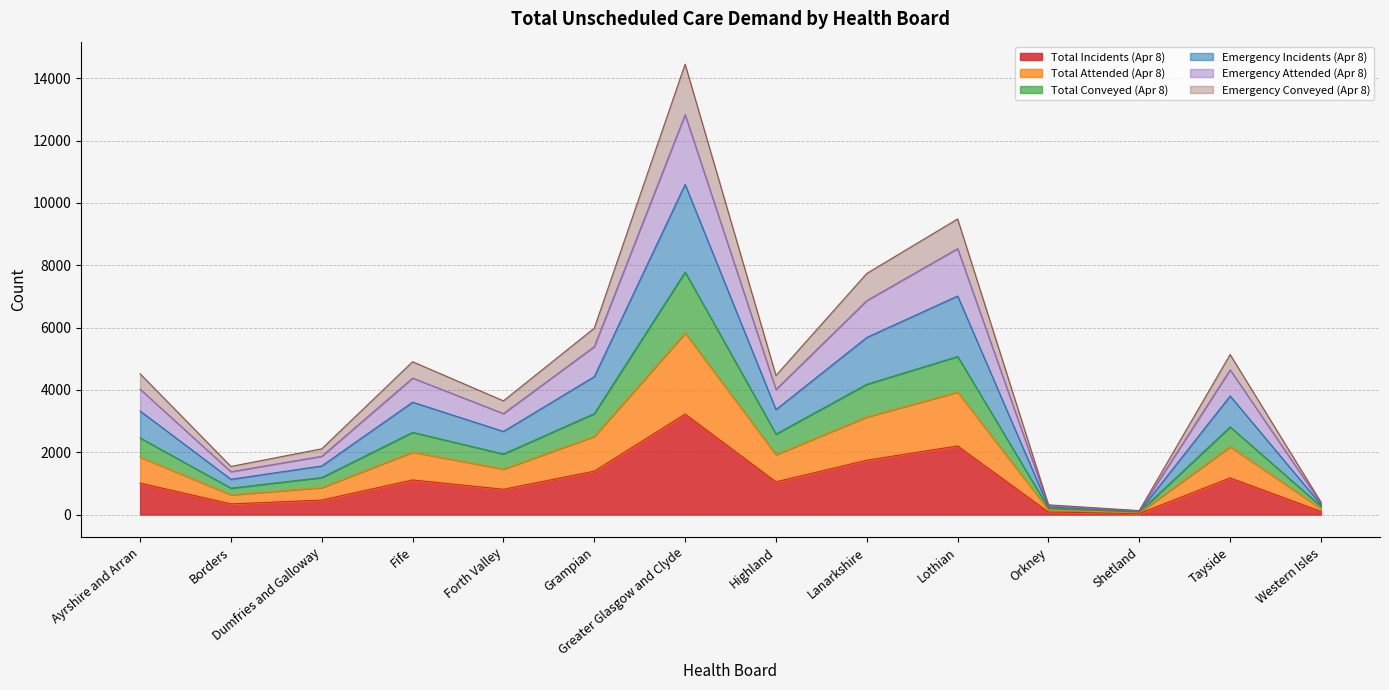

How many categories are shown in the chart?

14